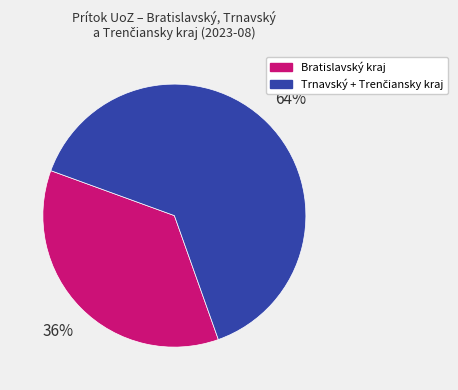

To the nearest percent, what is the average slice percentage?

50%